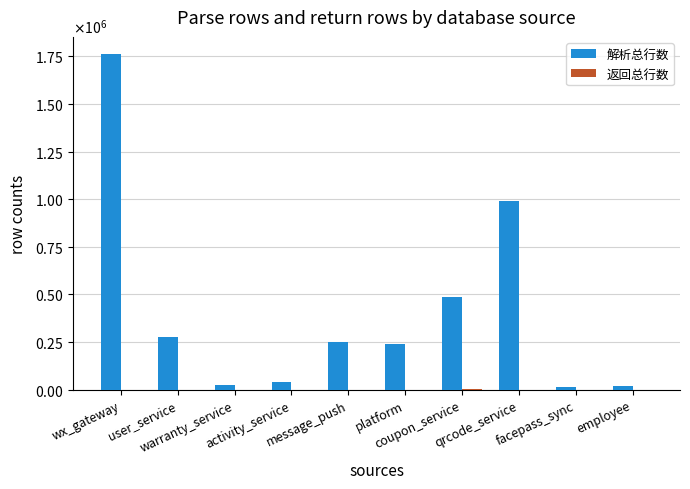

Does the chart contain stacked bars?

No